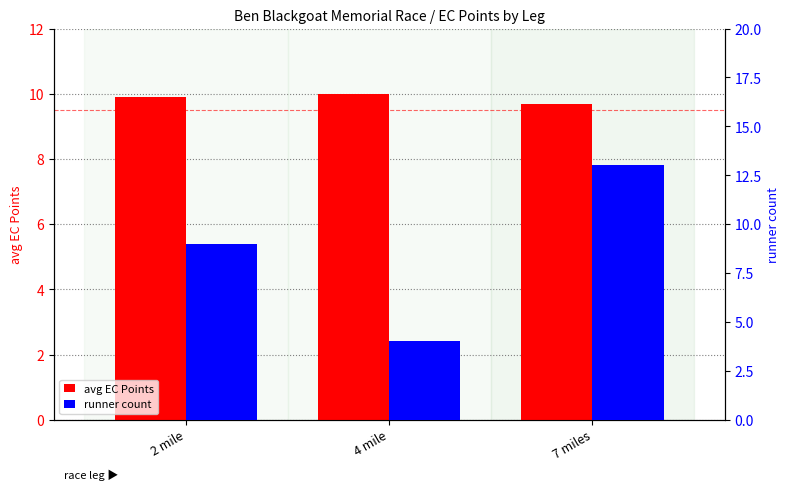

Where is avg EC Points nearest to the value 9?

7 miles